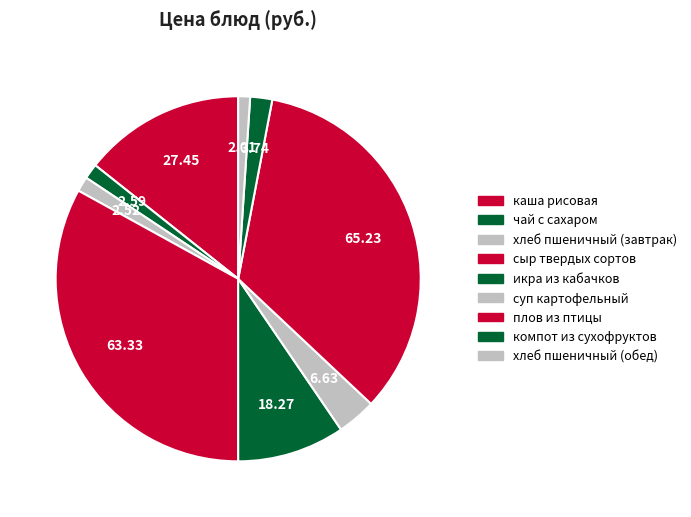

How many slices are in this pie chart?

9